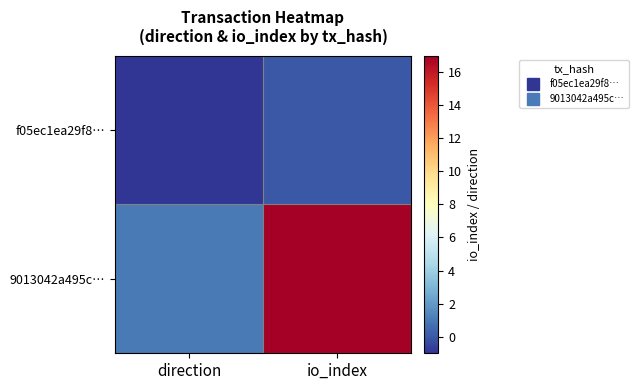

Reading left to right, what are all the values shown in this chart?

f05ec1ea29f8…: direction=-1	io_index=0
9013042a495c…: direction=1	io_index=17